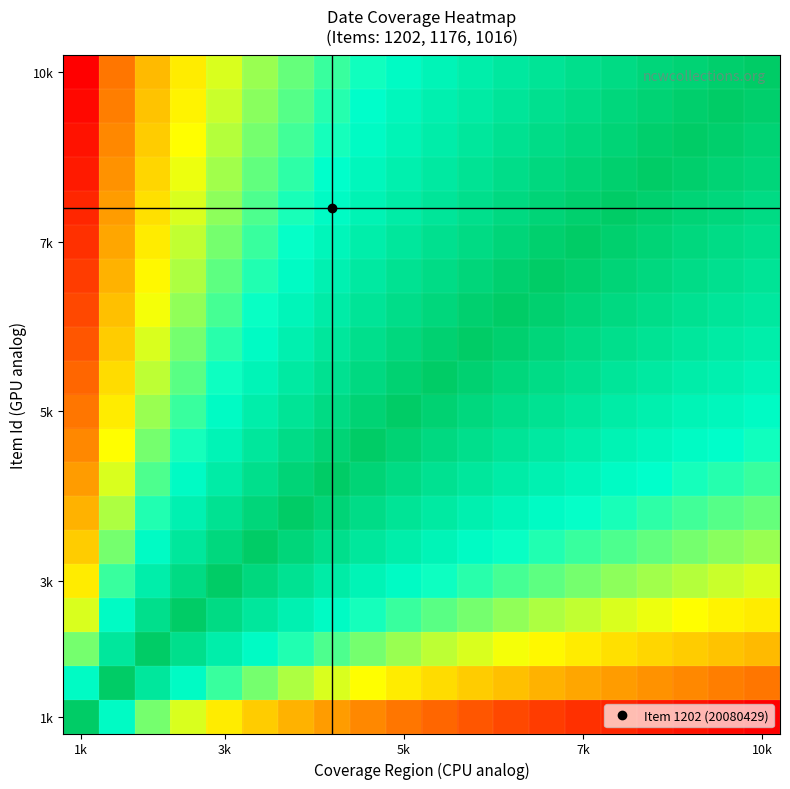

At how many categories does at least one series exceed 0?

20